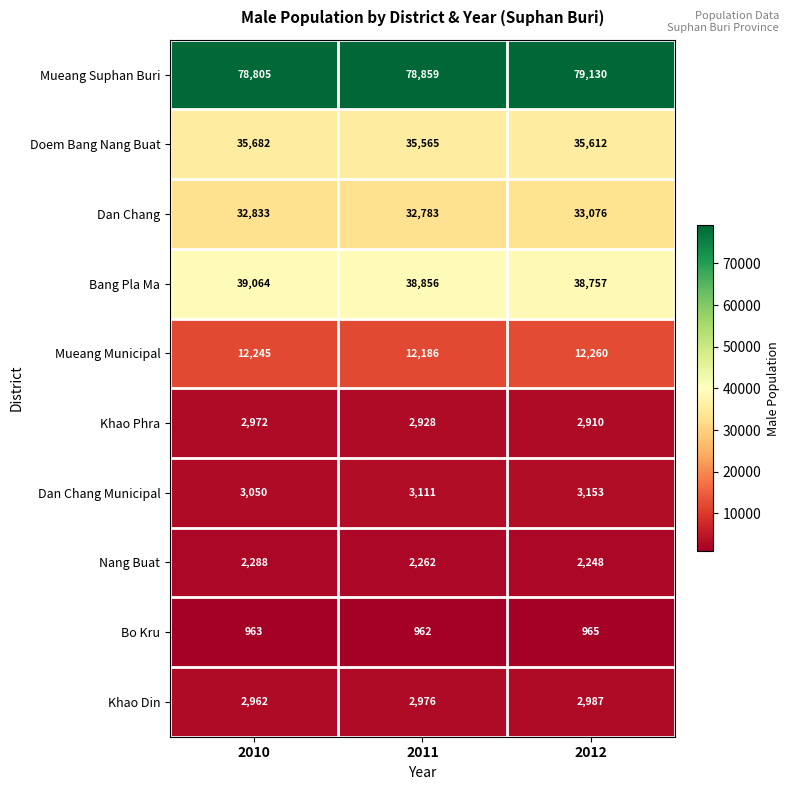

What is the smallest value displayed?

962